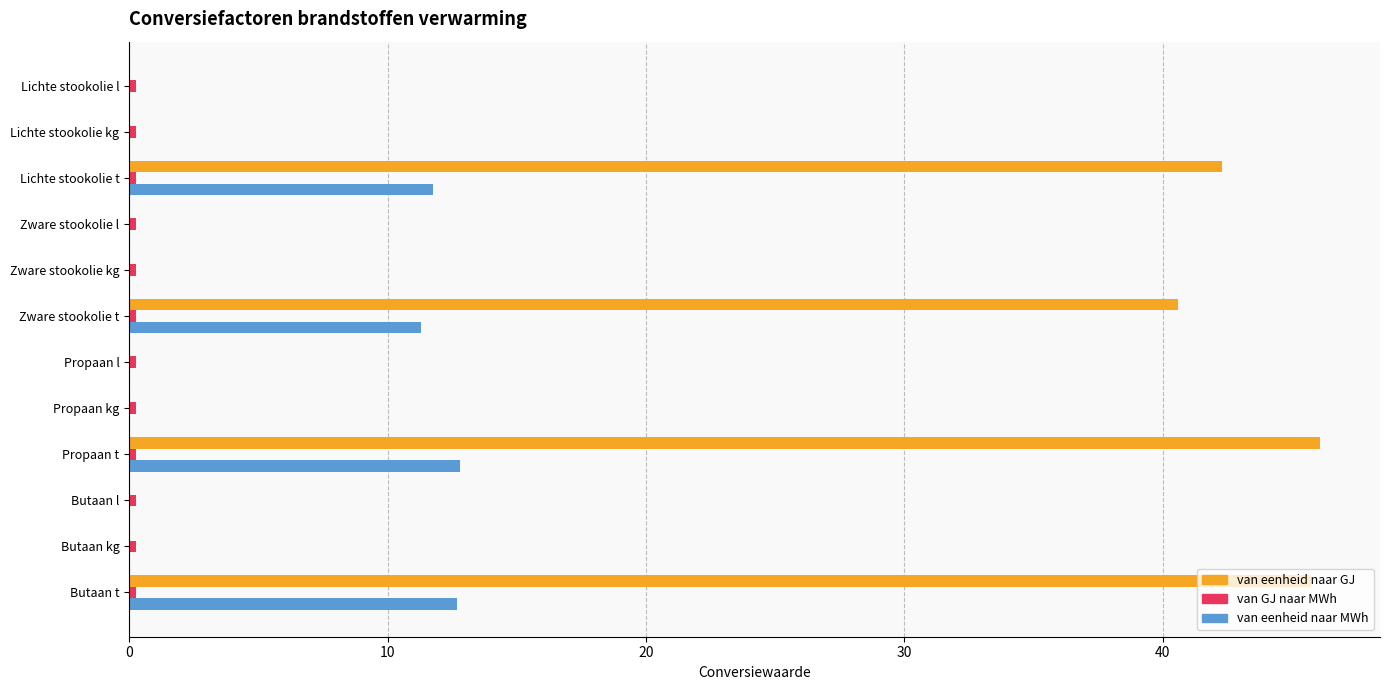

What is the sum of all van eenheid naar GJ values?

175.0